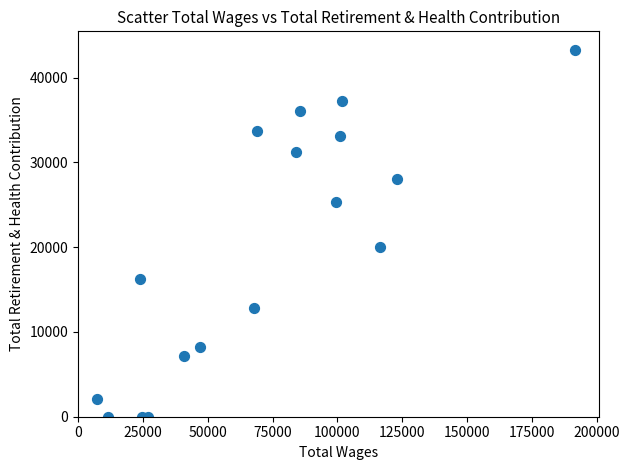

What is the range of X values (max minus min)?

184352